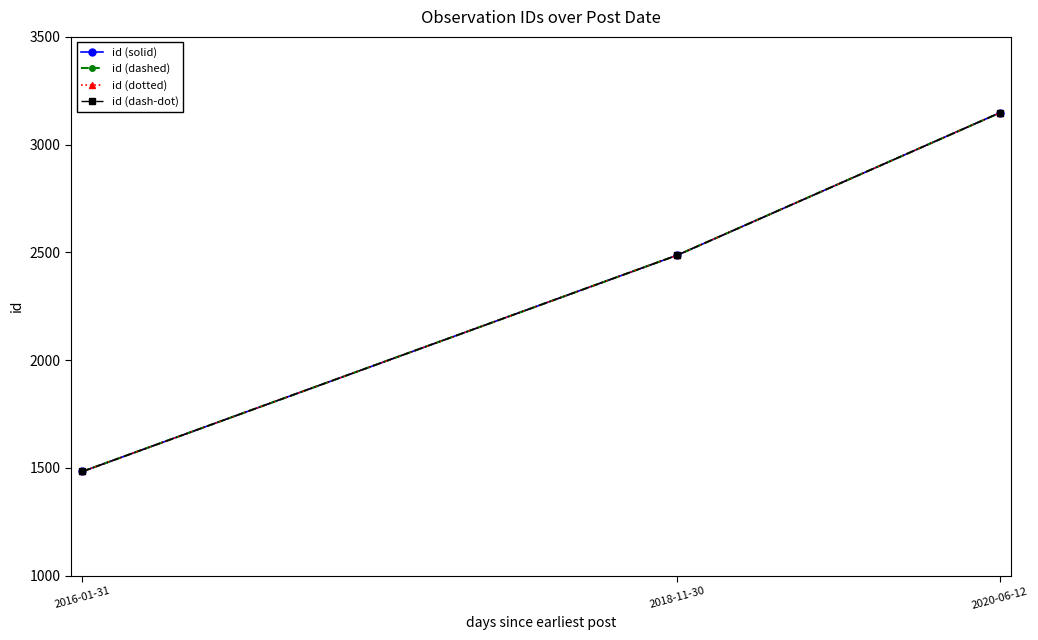

What is the label of the 3rd point from the left?

2020-06-12